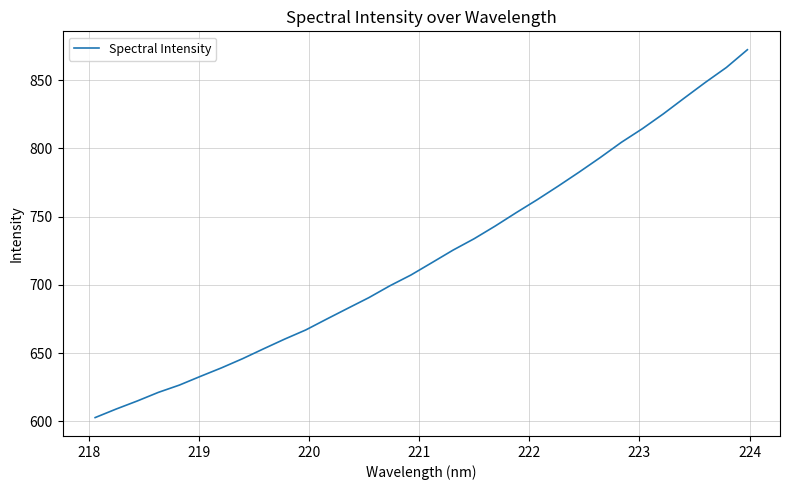

Reading left to right, extract all data points from this chart.

602.9	609.1	615.0	621.3	626.7	633.1	639.3	646.0	653.3	660.4	667.0	675.1	682.9	690.7	699.4	707.3	716.4	725.5	733.9	743.1	752.9	762.5	772.4	782.7	793.4	804.5	814.4	825.3	836.9	848.4	859.3	872.3